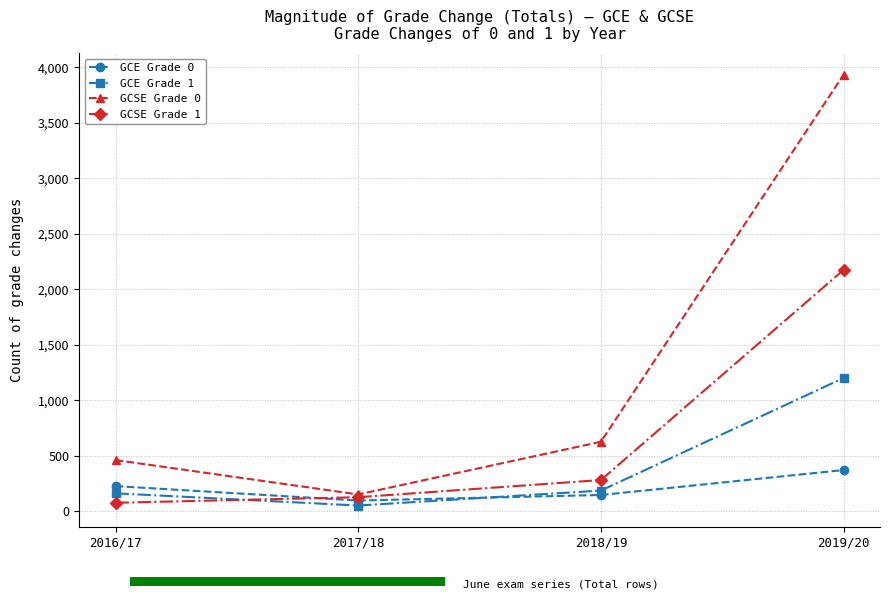

List the series in order of their overall mean, highest first.

GCSE Grade 0, GCSE Grade 1, GCE Grade 1, GCE Grade 0